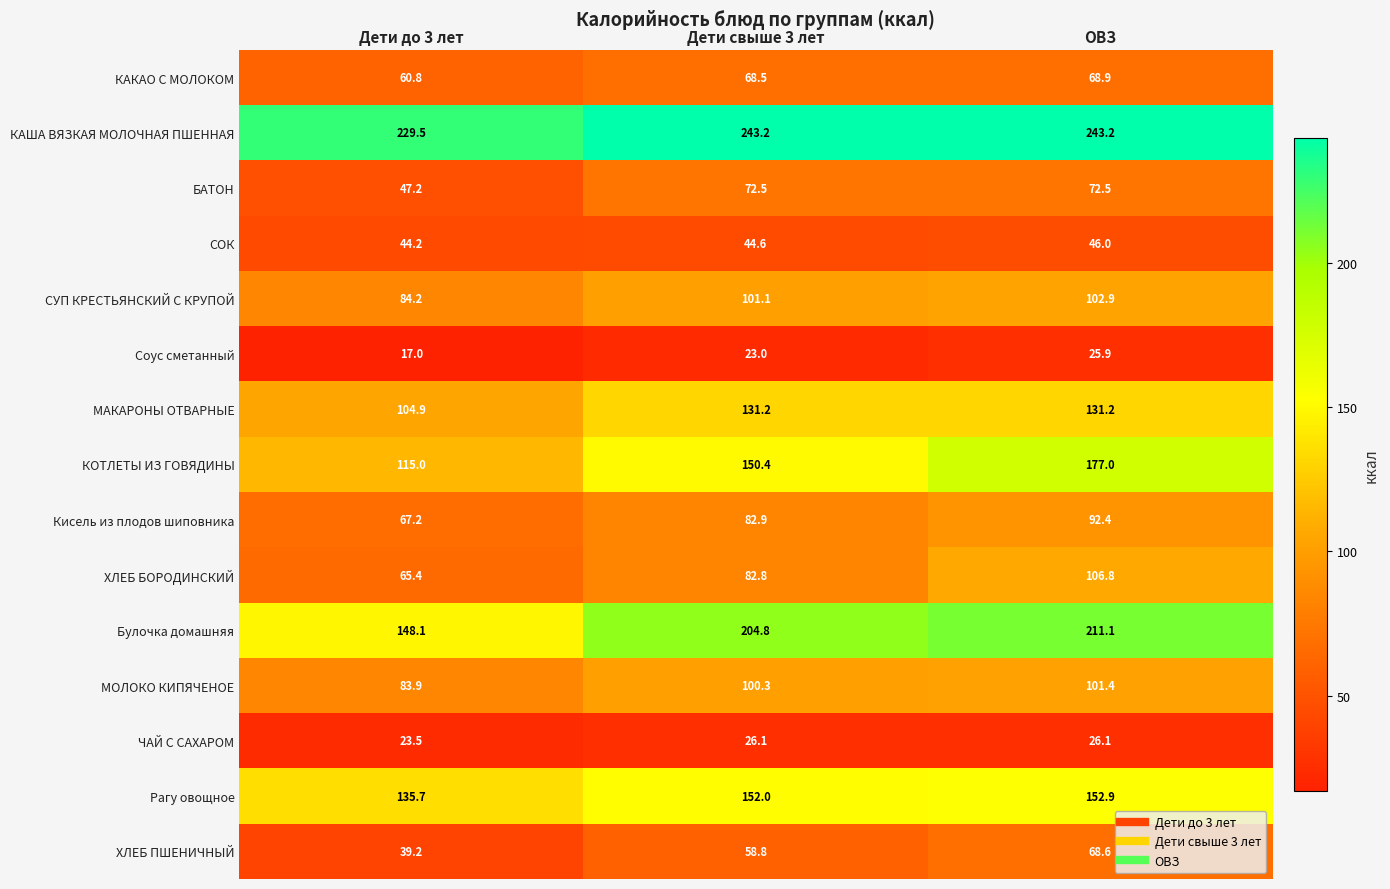

True or false: БАТОН has a value of 72.5 at Дети свыше 3 лет.

True